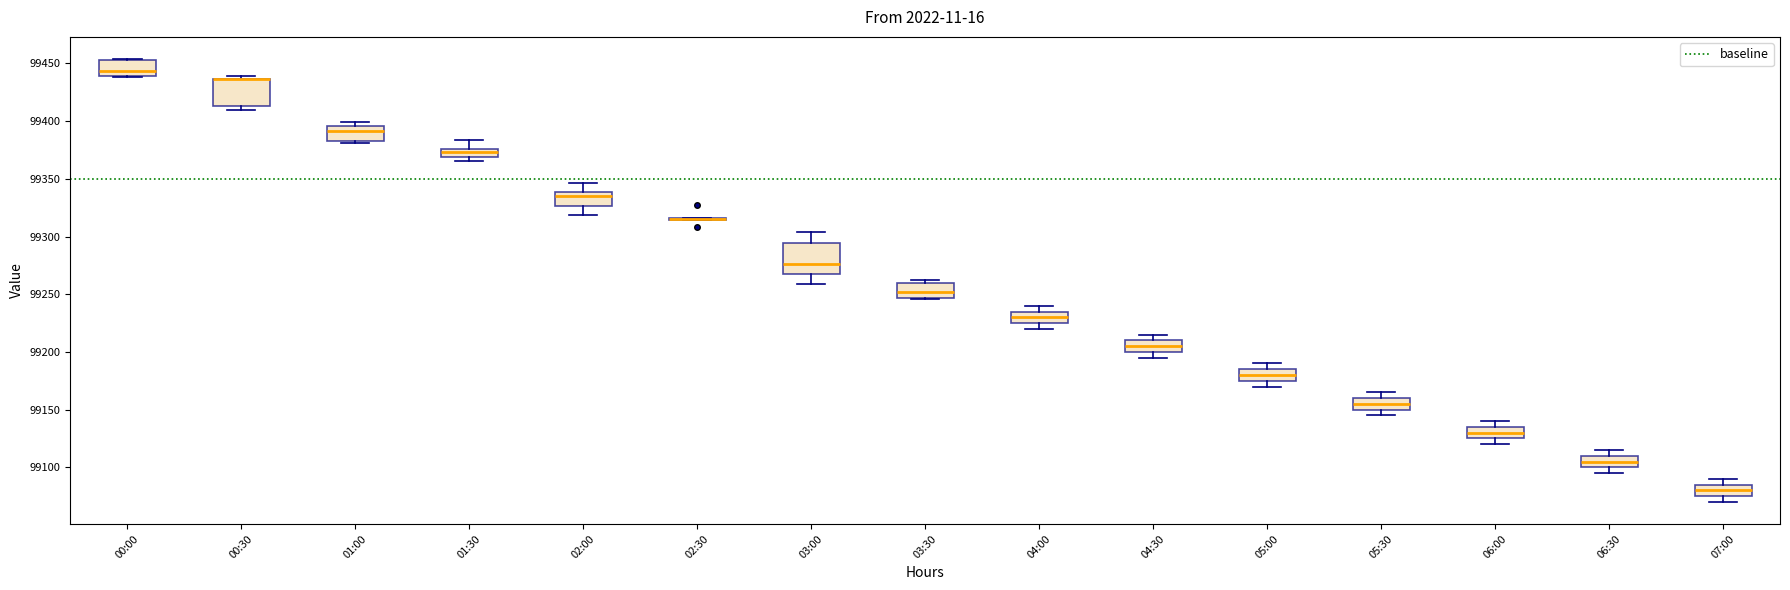

Where is the upper edge of the box for 01:00 on the y-axis? The values are not printed on the chart, so give them approximately, as read against the axis.

99395